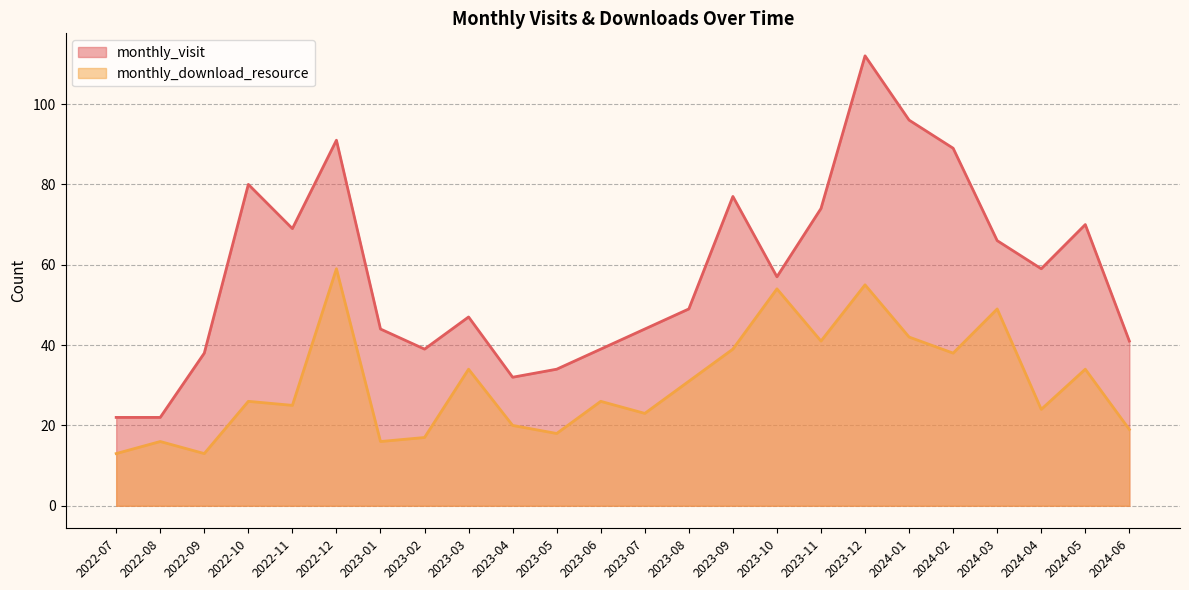

How many data points in monthly_visit are less than 57?

12